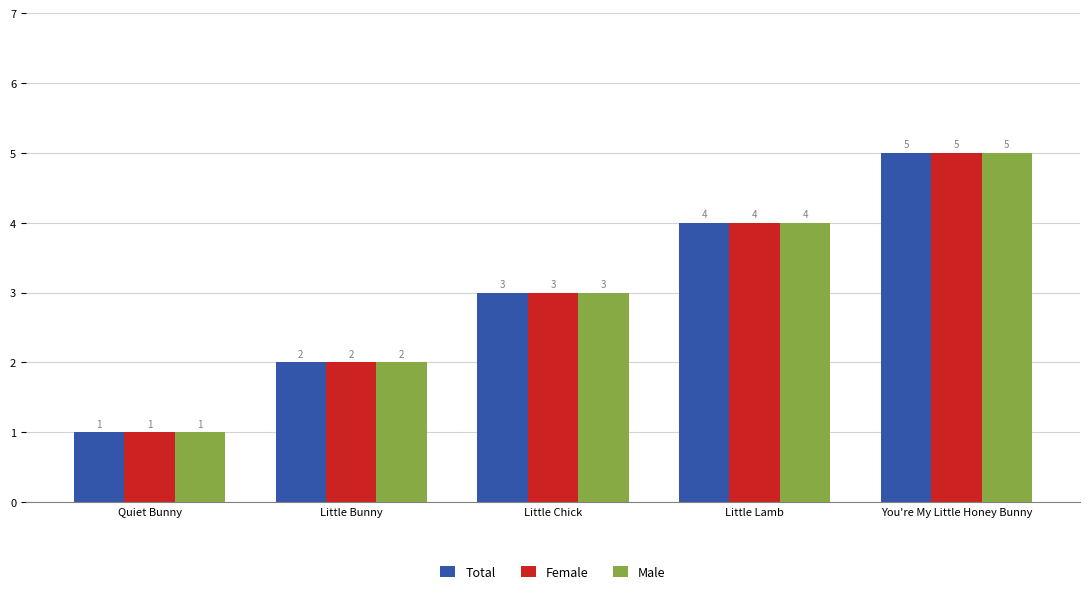

Where is Male nearest to the value 3?

Little Chick